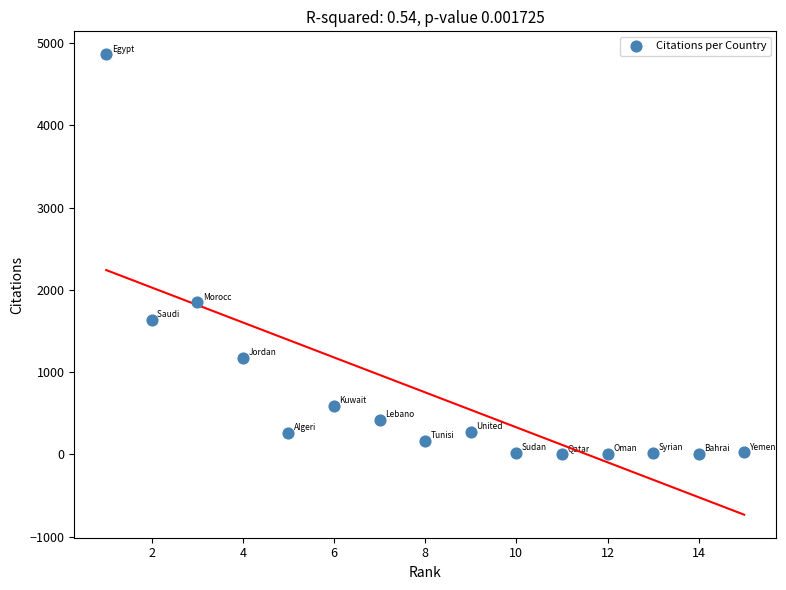

What Y value in the scatter plot is closest to 2433?

1848